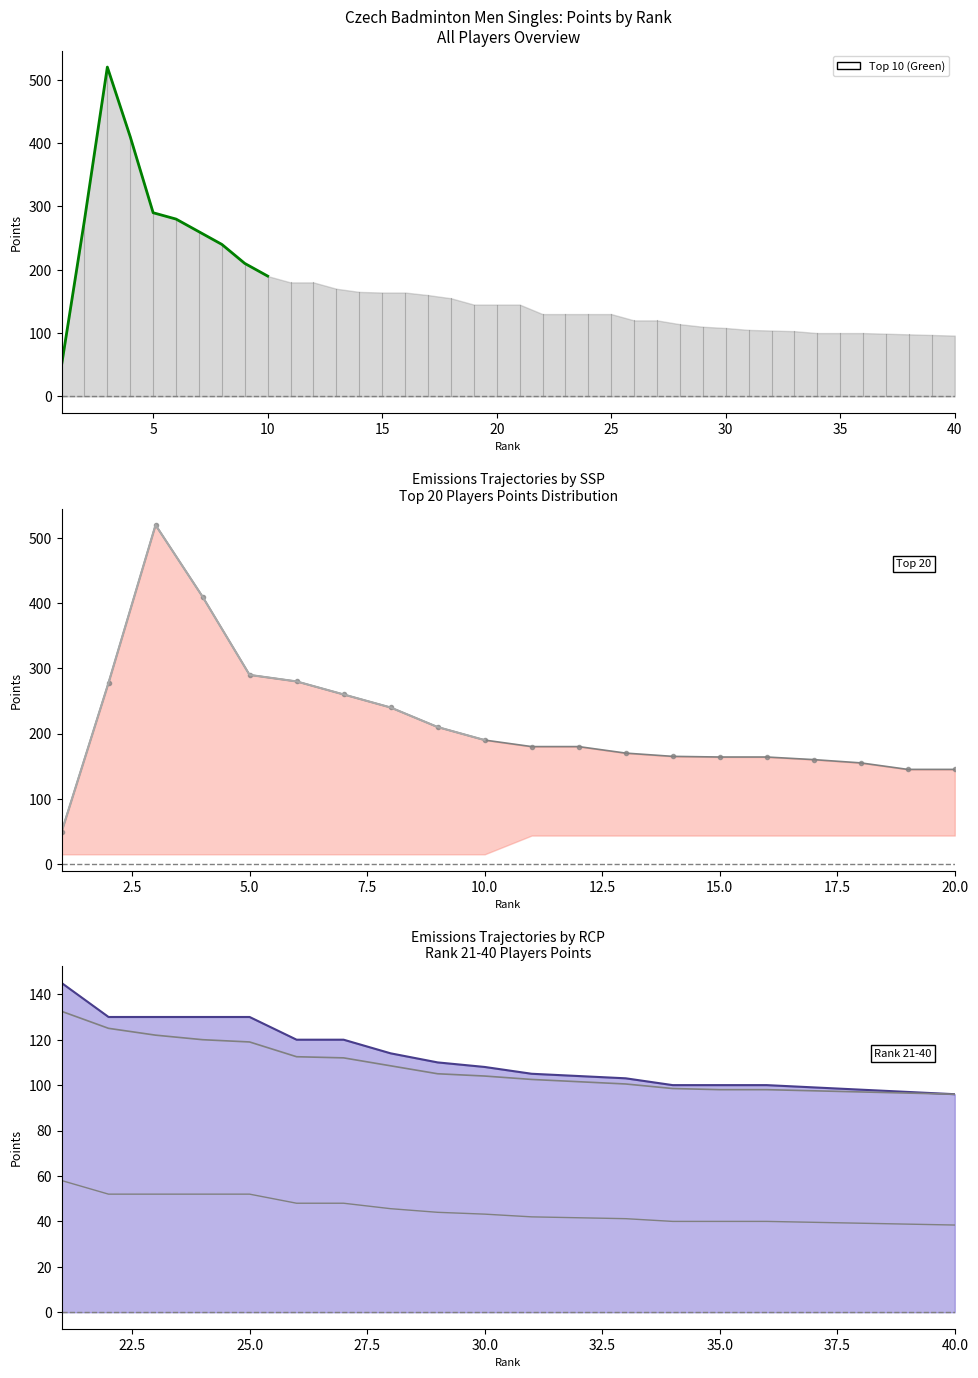

What is the value of the Top 10 Players point at the 4th from the left?

410